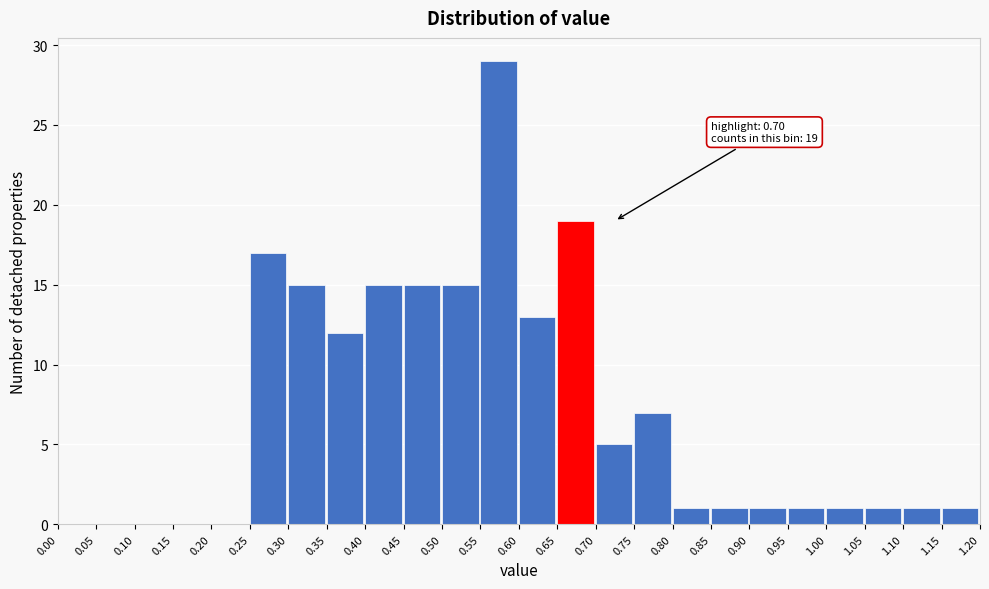

Which range on the x-axis has the tallest bar?

0.55 to 0.60